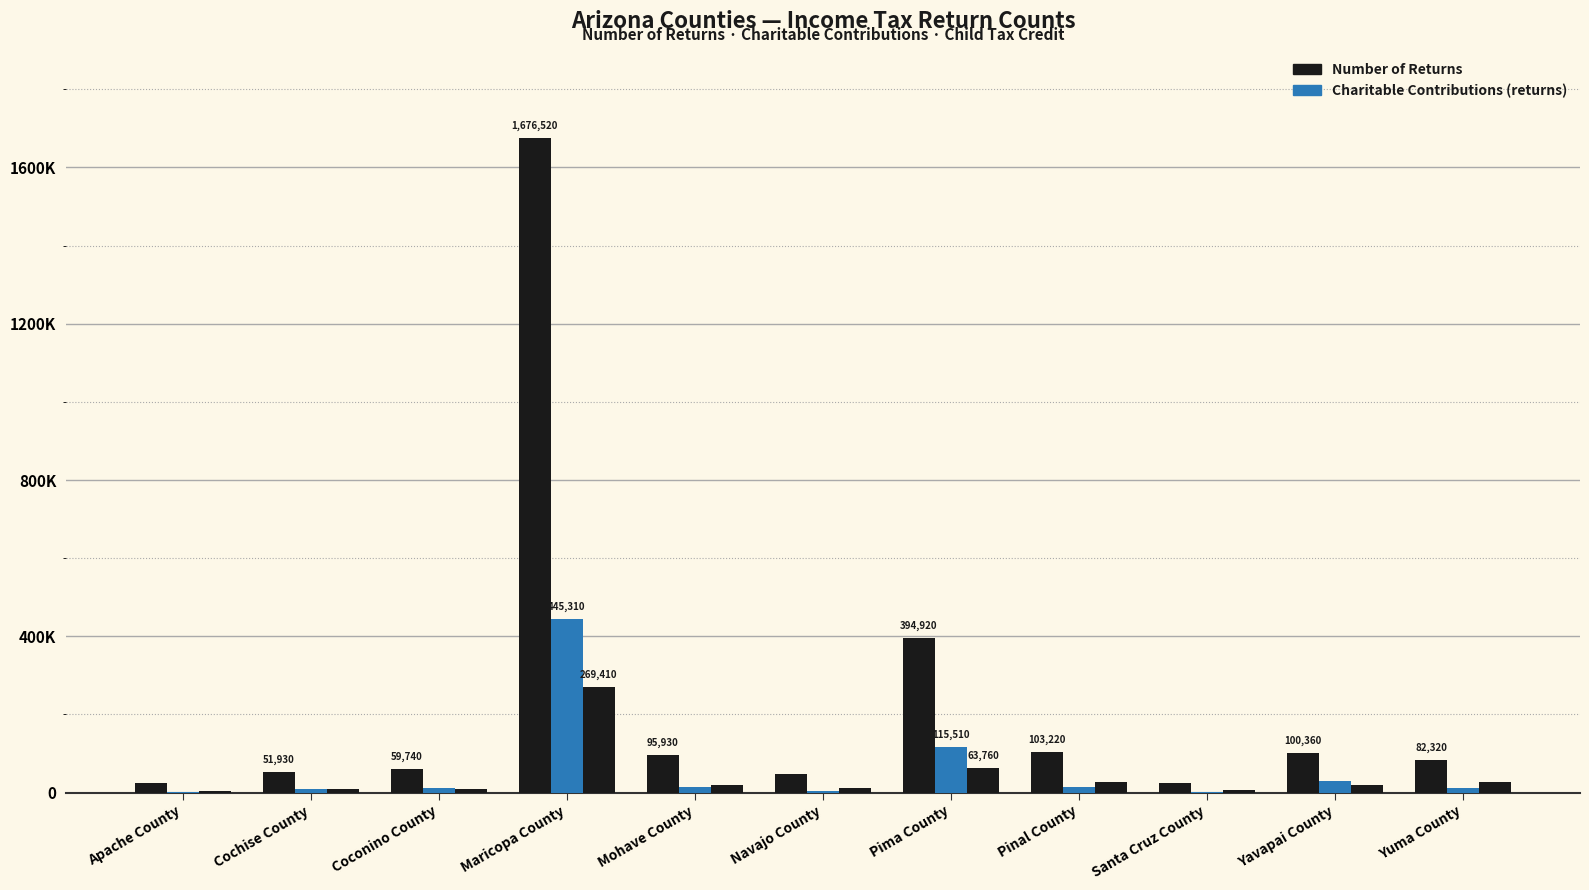

What is the label of the 6th bar from the left?

Navajo County